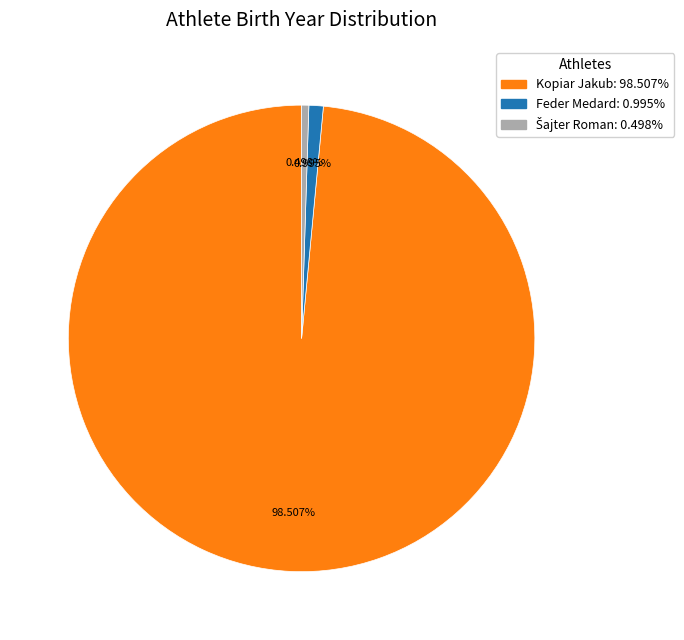

To the nearest percent, what portion does Feder Medard represent?

1%